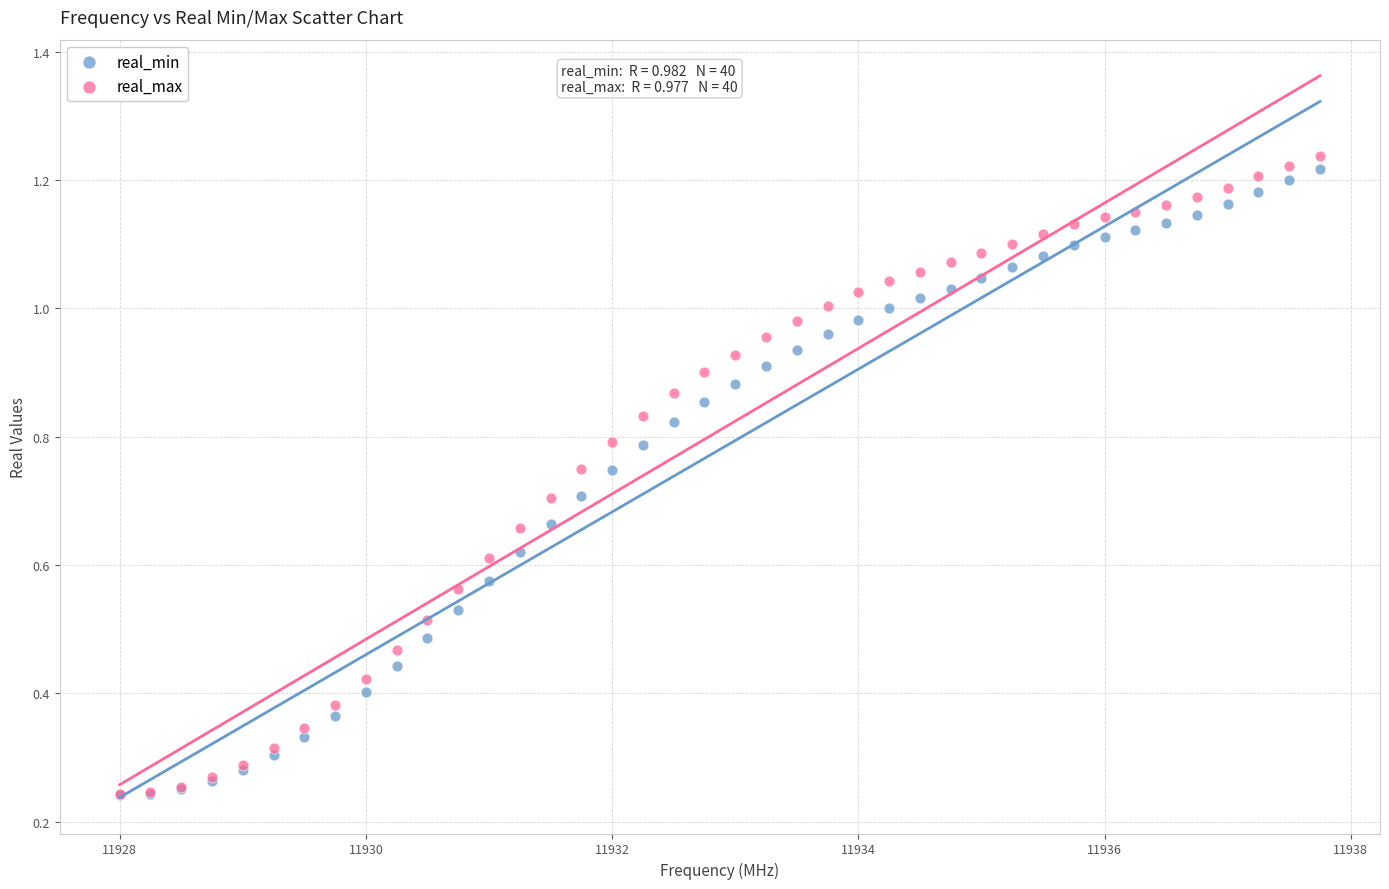

What are all the series names shown in the legend?

real_min, real_max